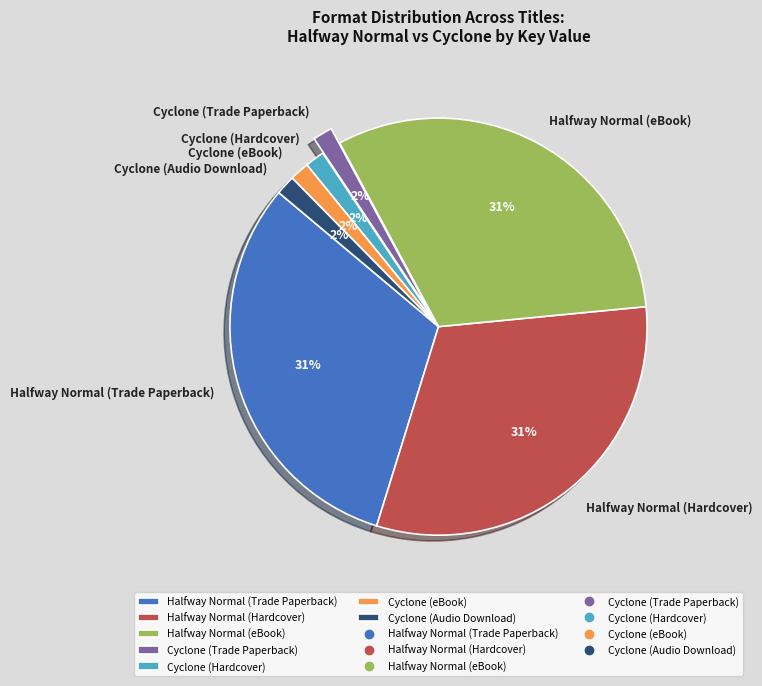

Does Cyclone (Trade Paperback) represent more than half of the total?

No